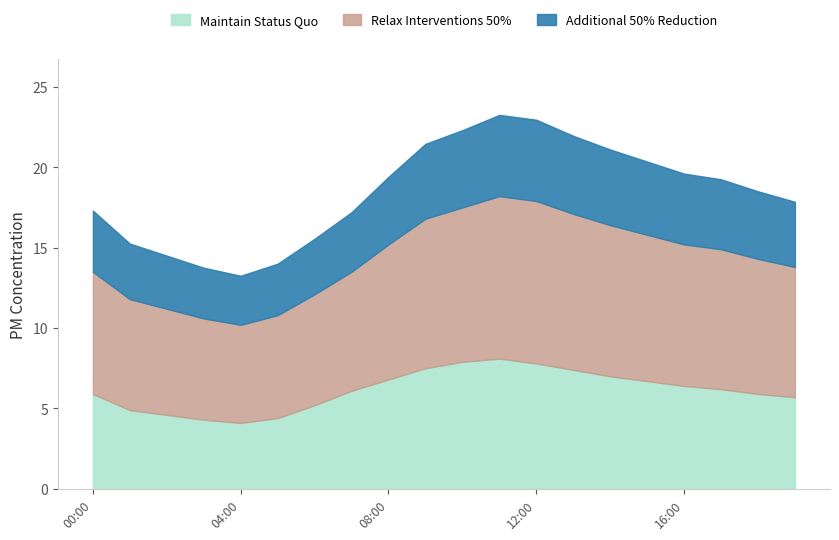

What is the difference between the Additional 50% Reduction values at 07:00 and 08:00?

0.4